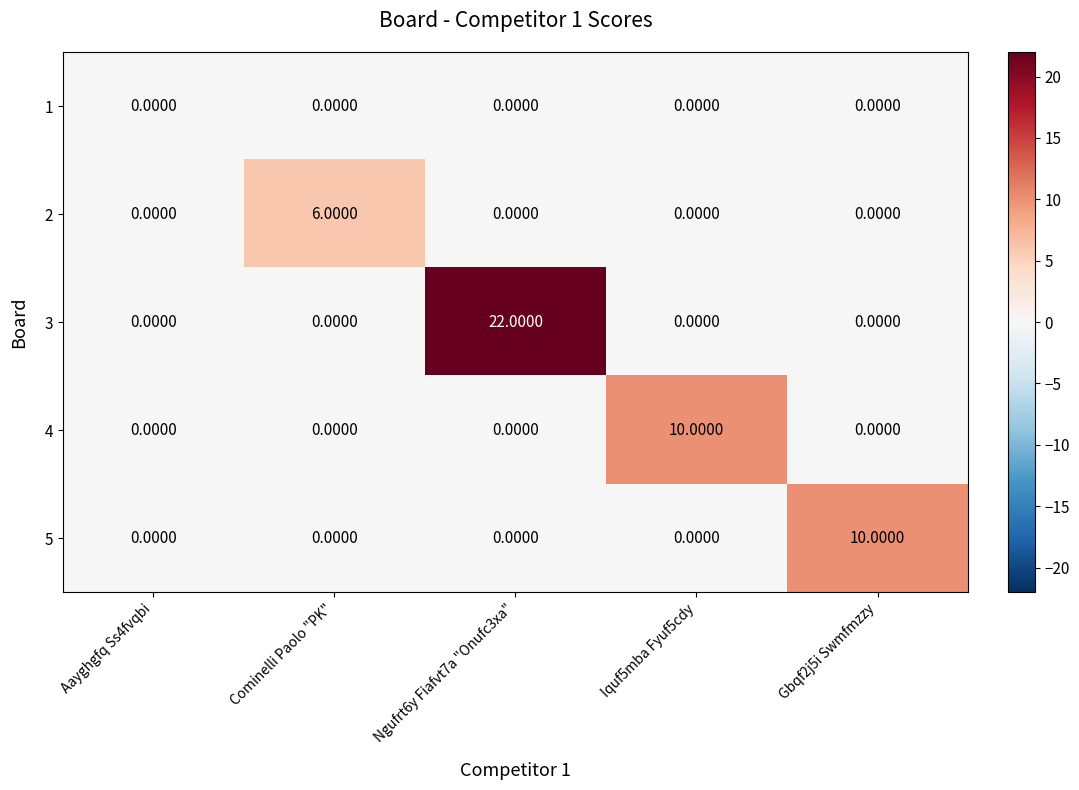

What is the average value of the 3 series?

4